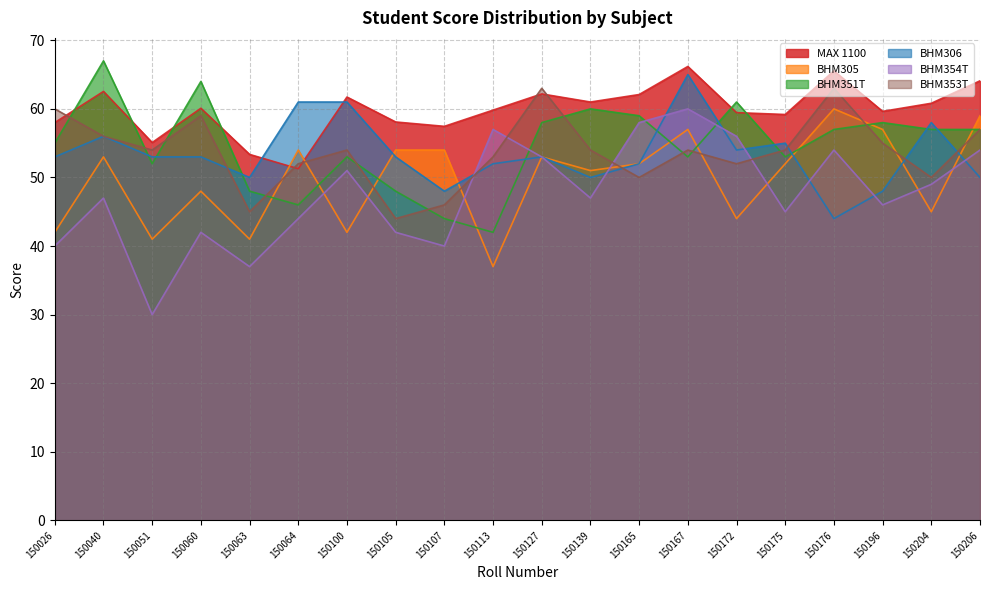

What value does the BHM354T series have at 150026?

40.0